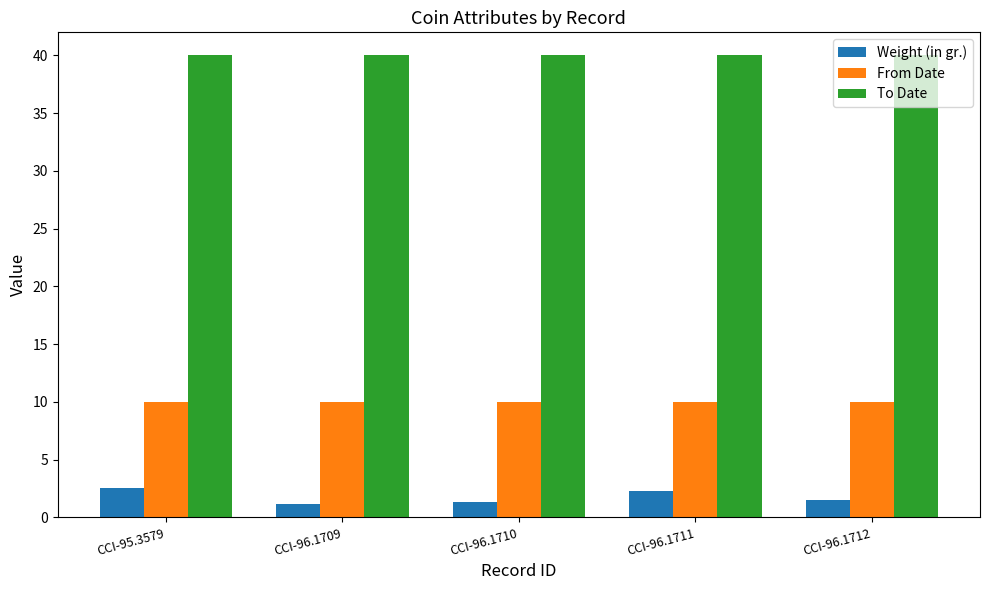

What is the difference between the highest and lowest values at CCI-96.1712?

38.5